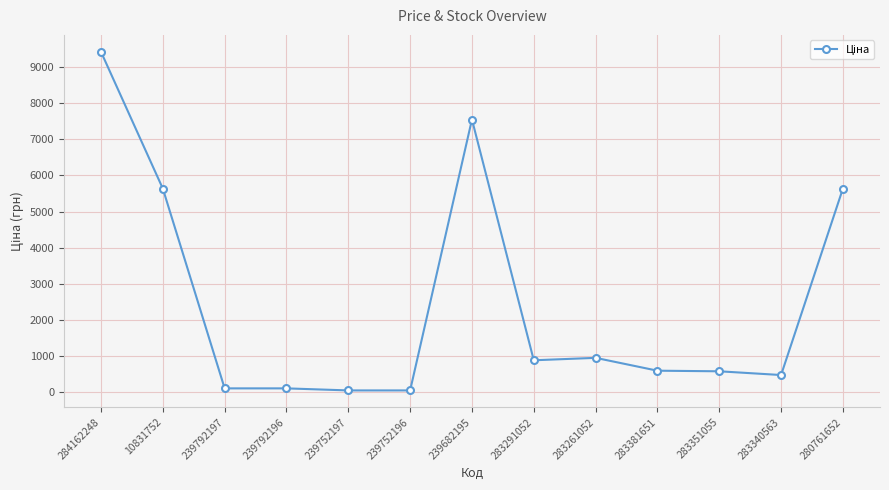

What is the difference between the values at 283261052 and 10831752?

4678.9